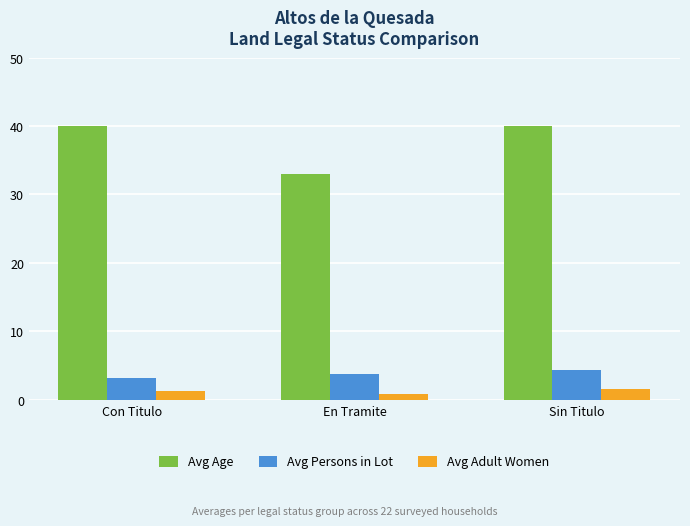

What are all the series names shown in the legend?

Avg Age, Avg Persons in Lot, Avg Adult Women